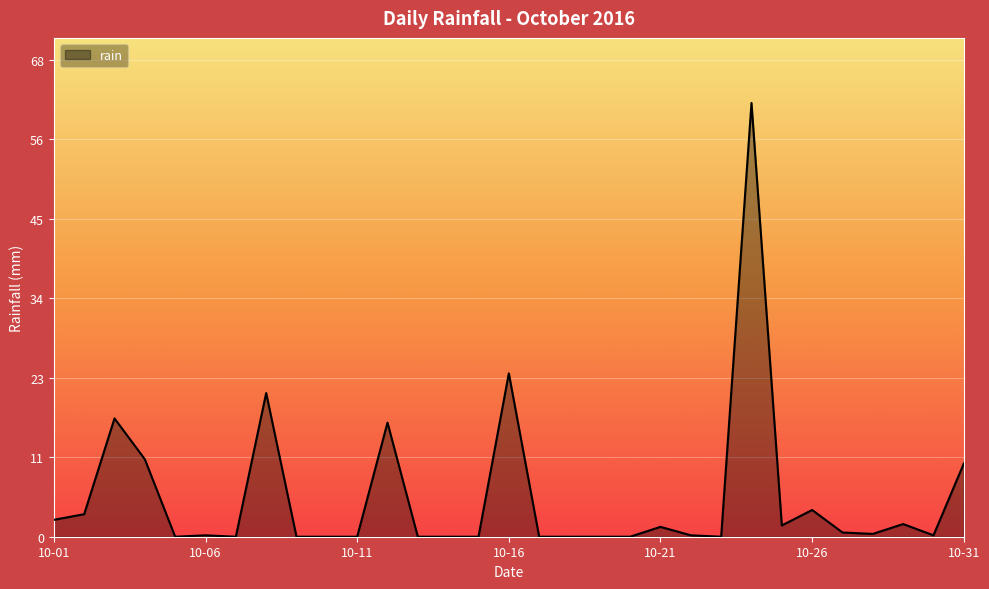

What is the average value?

5.7